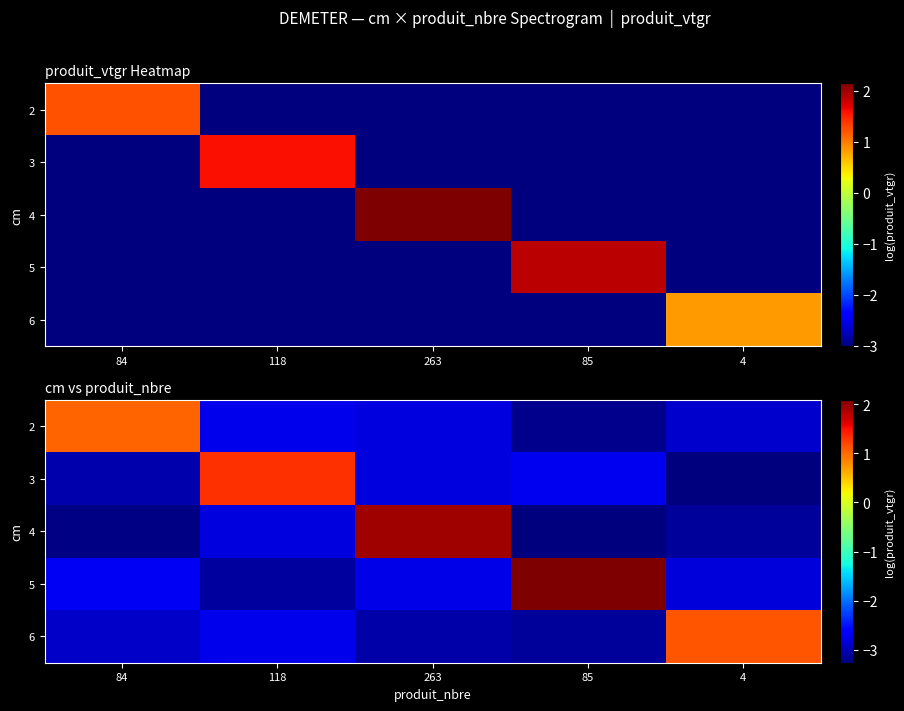

What is the smallest value displayed?

-3.3